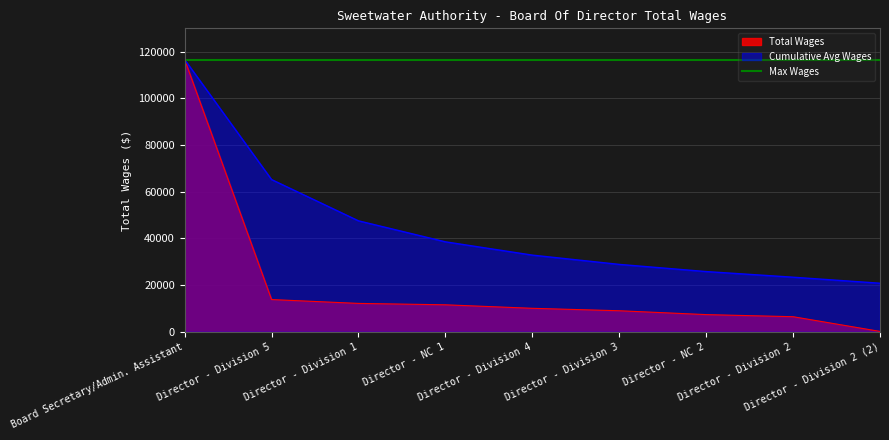

What is the ratio of the value at Director - Division 5 to the value at Board Secretary/Admin. Assistant?

0.1